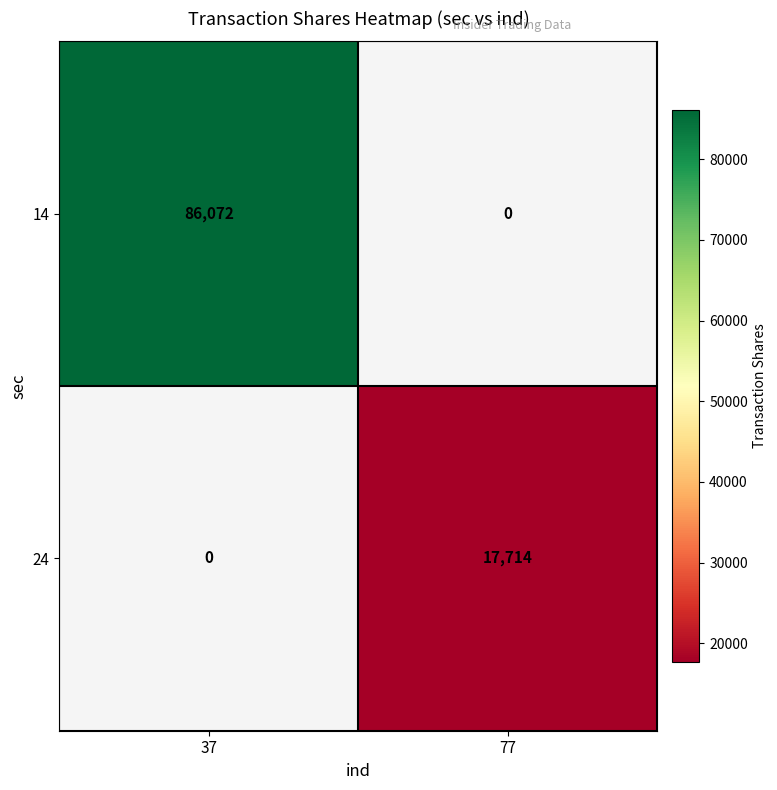

Which category has the lowest value across all series?

77